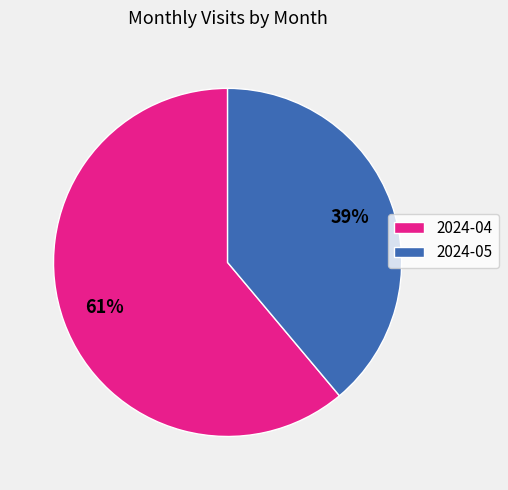

How many slices are in this pie chart?

2